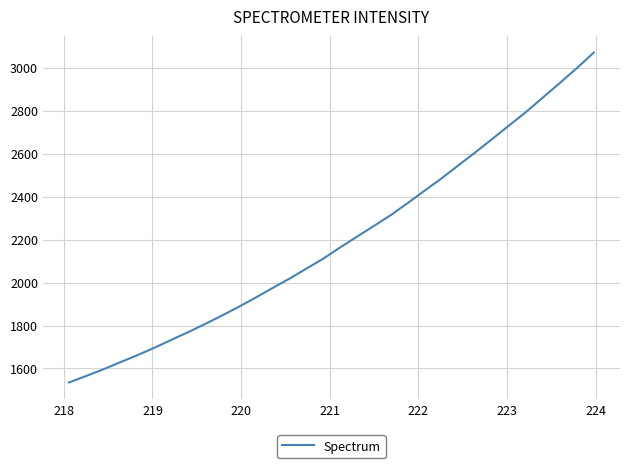

What is the difference between the maximum and minimum values?

1534.4